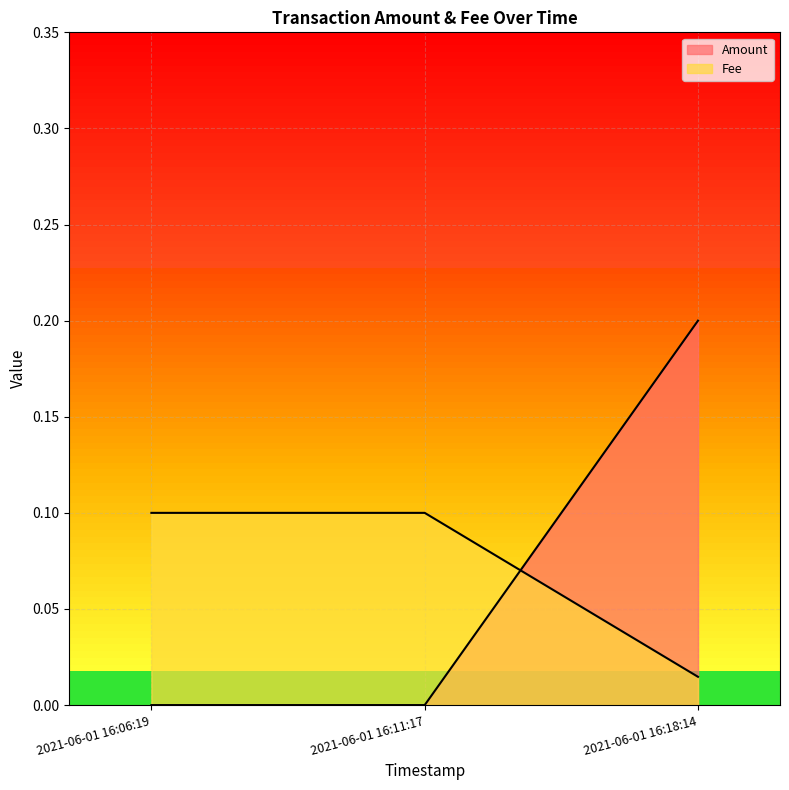

Does the chart display data point markers on the line(s)?

No